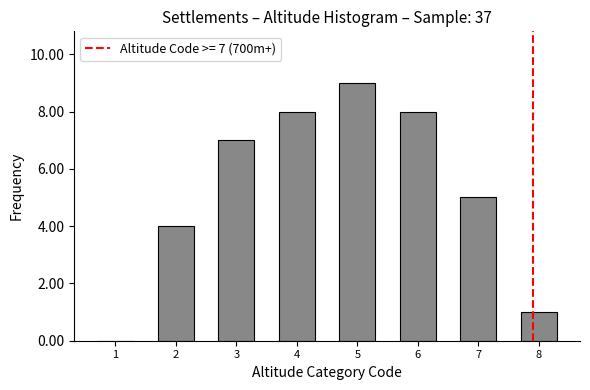

Reading right to left, transcribe all the data shown in this chart.

8=1	7=5	6=8	5=9	4=8	3=7	2=4	1=0